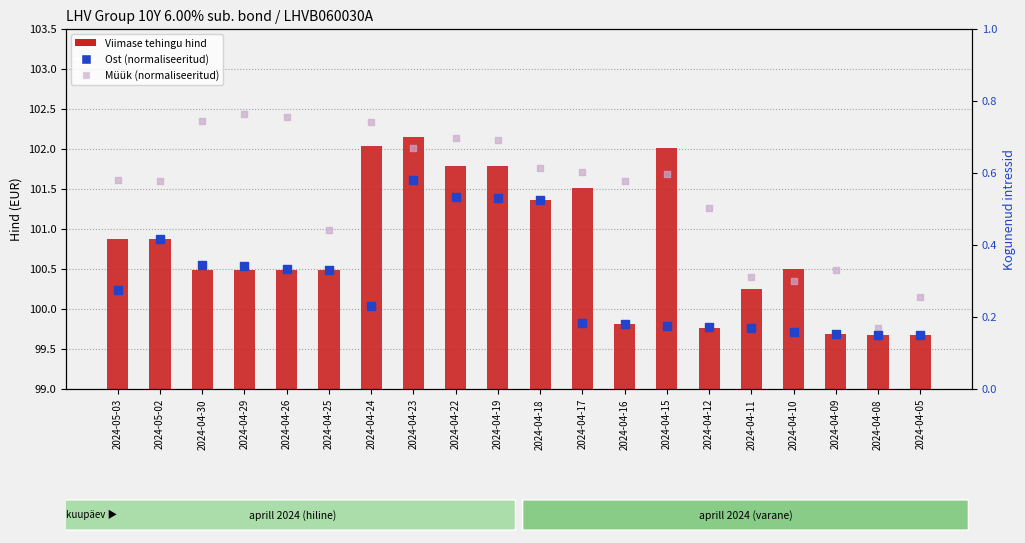

Which series reaches the minimum Y coordinate?

Ost (normed)